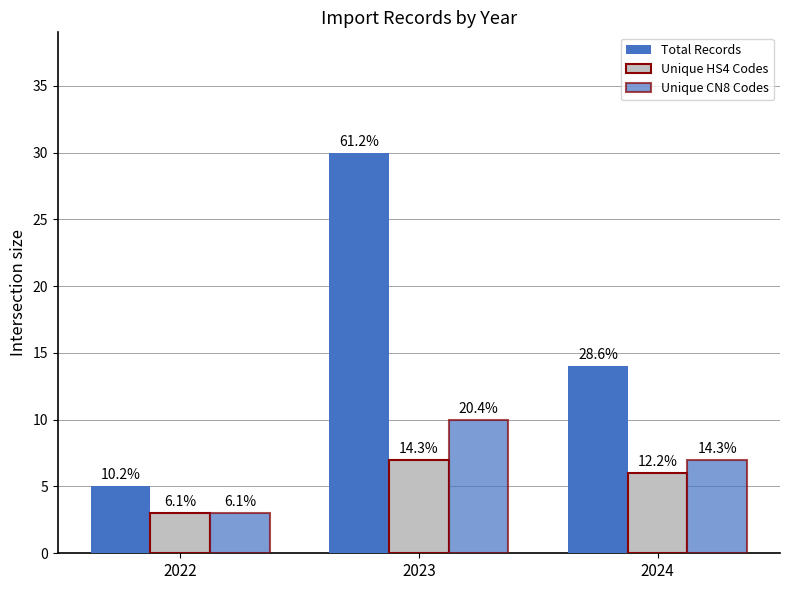

What is the difference between the maximum and minimum values in the Total Records series?

25